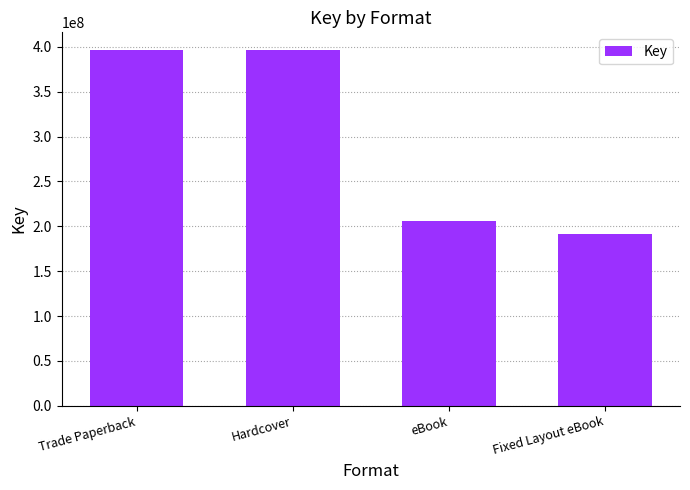

The chart shows a value of 205534695 at eBook. True or false?

True